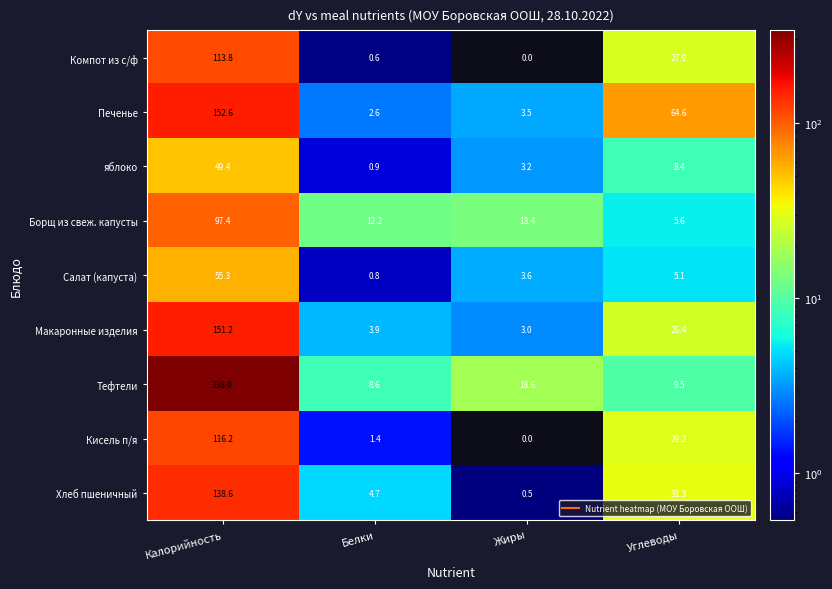

Which label corresponds to the smallest value in the chart?

Жиры